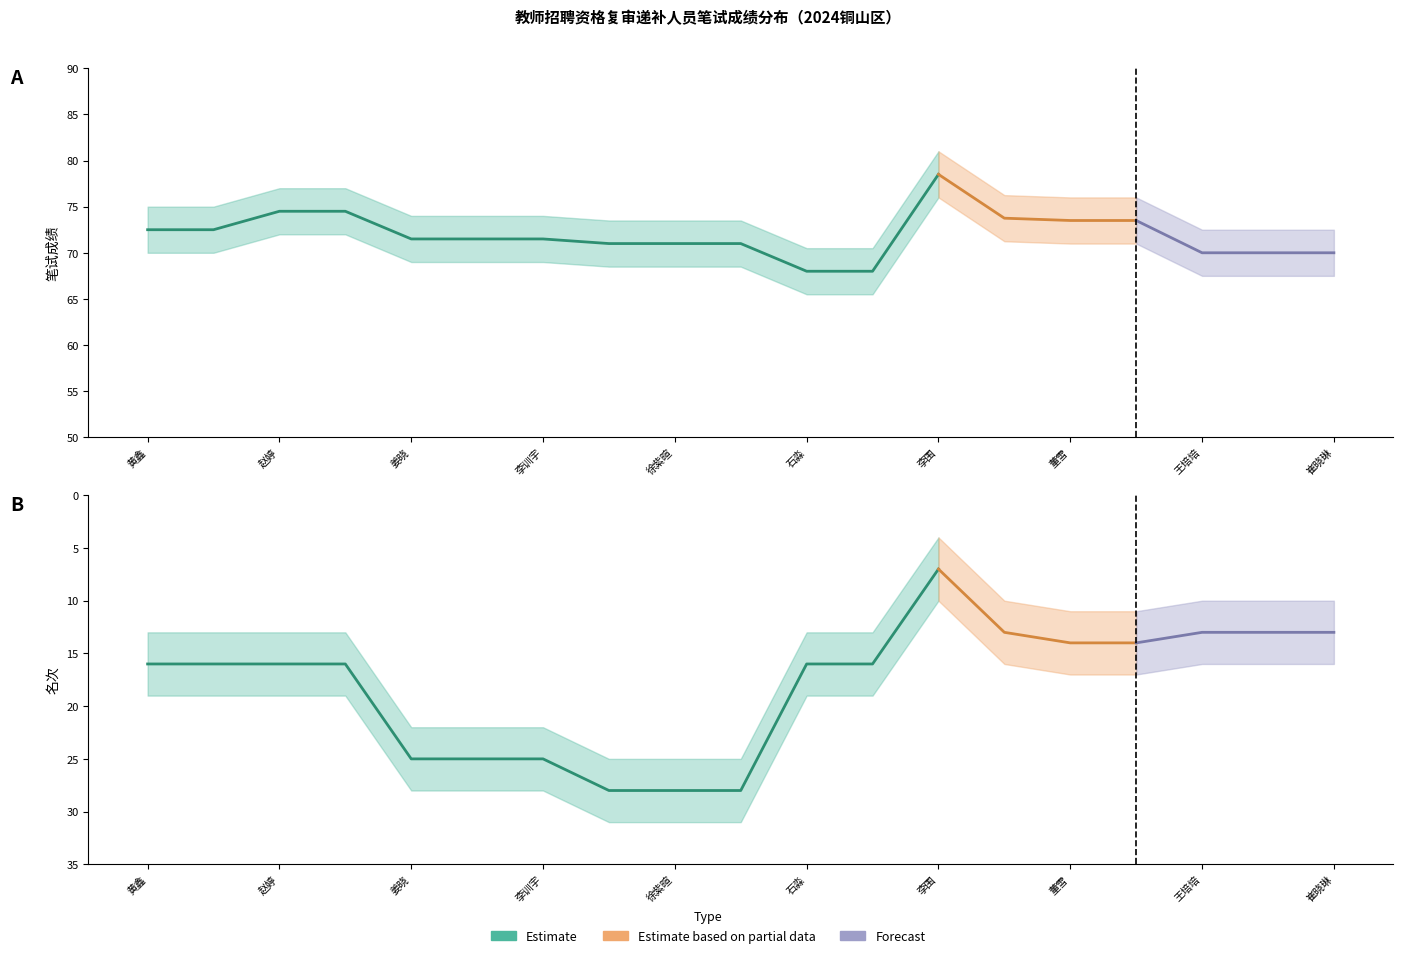

At 赵婷, list the series in order from smallest to largest.

名次, 笔试成绩